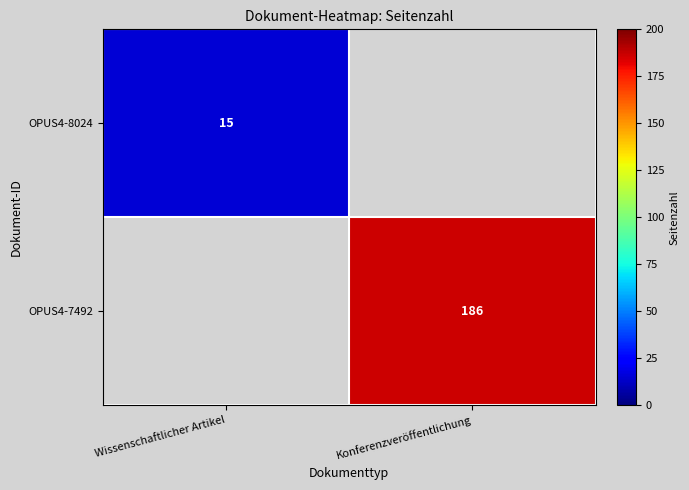

True or false: OPUS4-7492 has a value of 186 at Konferenzveröffentlichung.

True